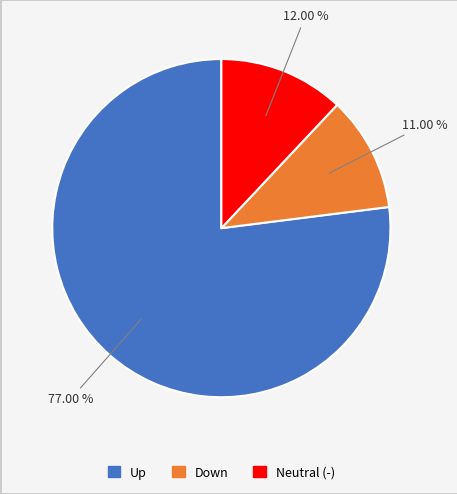

How many segments does this pie chart have?

3